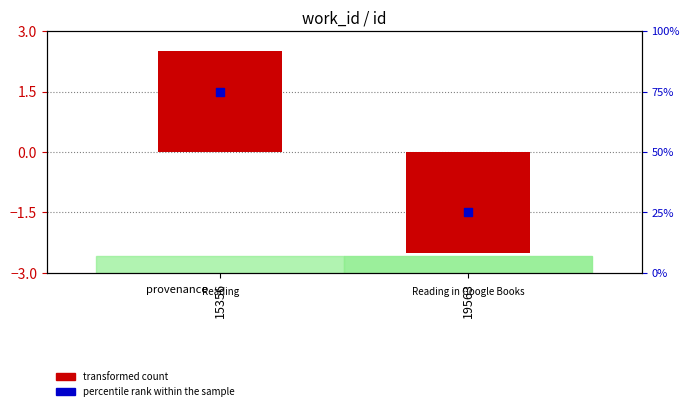

Which series contains the lowest Y value?

transformed count